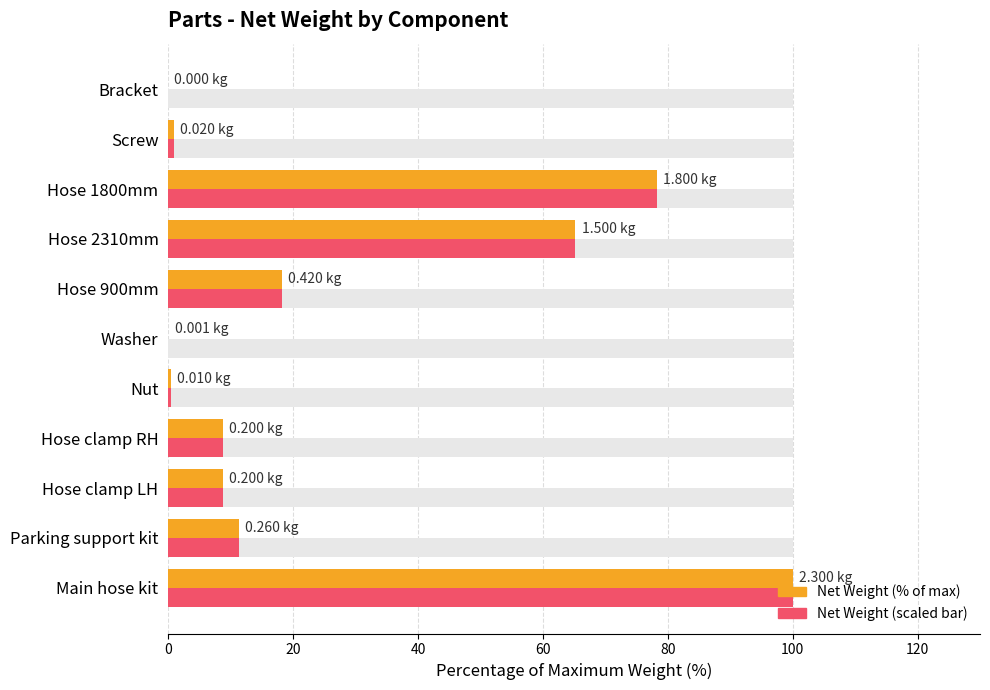

Between Hose clamp LH and Screw, which is larger?

Hose clamp LH